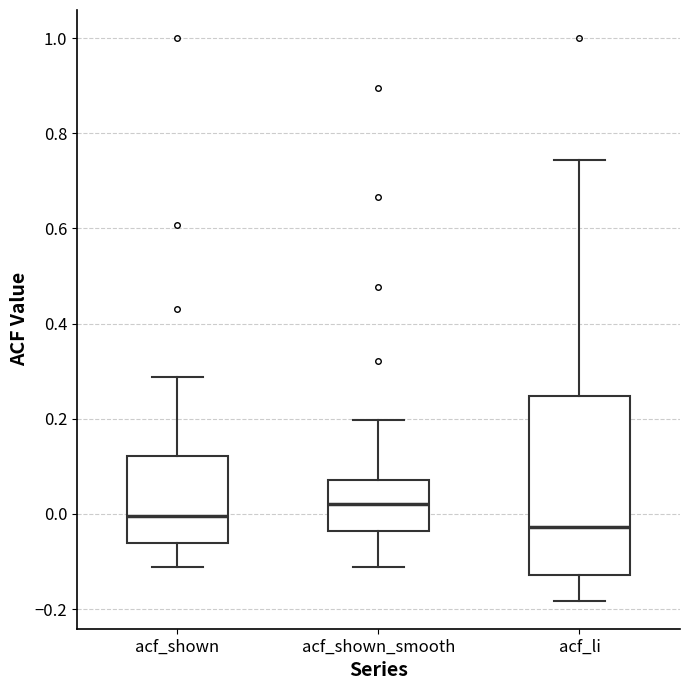

Where is the lower edge of the box for acf_shown on the y-axis? The values are not printed on the chart, so give them approximately, as read against the axis.

-0.06